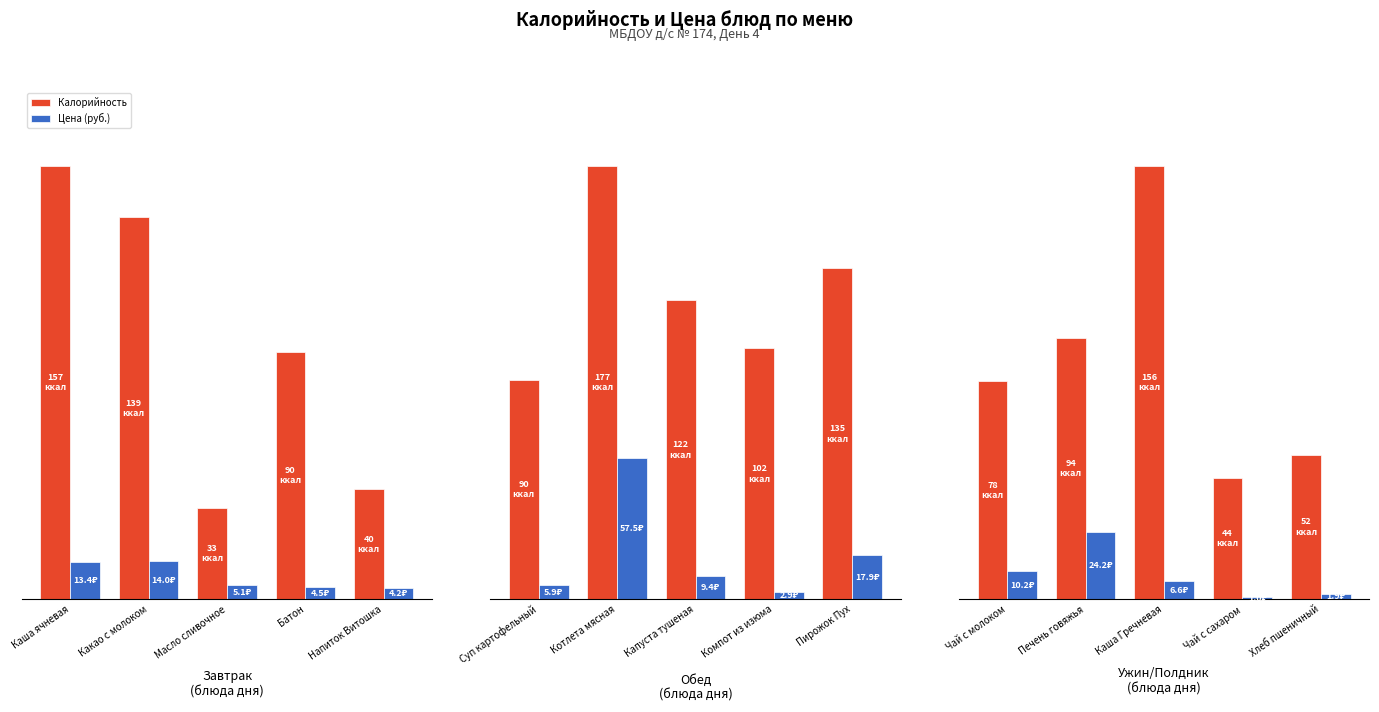

The value of Калорийность at Печень говяжья is 49.3. True or false?

False